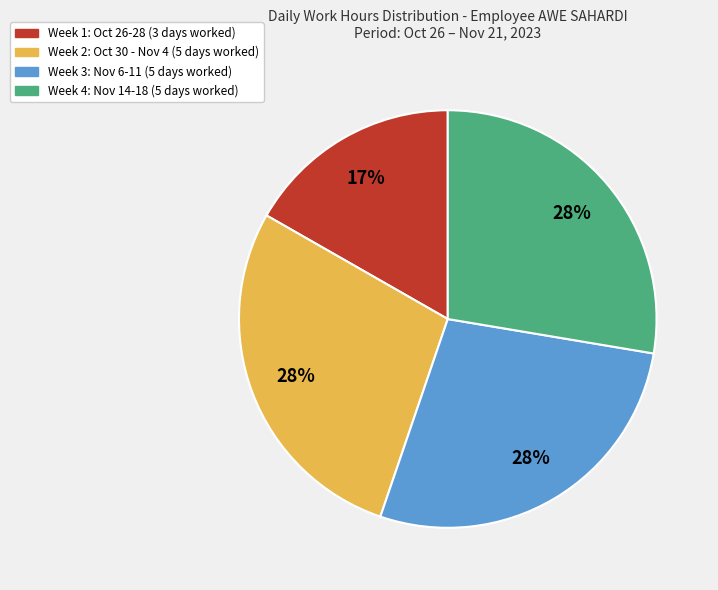

To the nearest percent, what is the average slice percentage?

25%